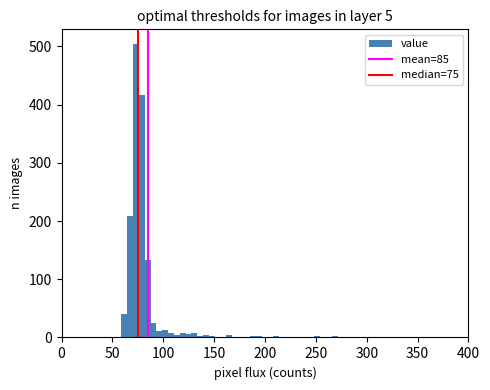

Read against the x-axis, roughly where is the centre of the tallest bar?

75